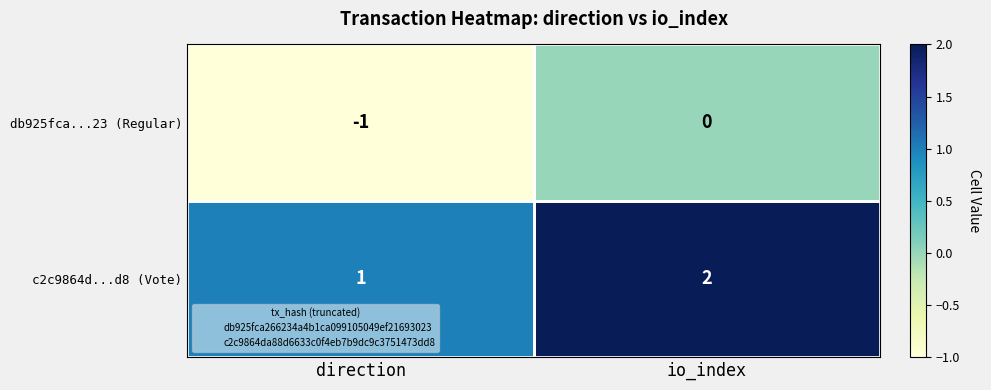

Rank the series by their maximum value, from highest to lowest.

c2c9864d...d8 (Vote), db925fca...23 (Regular)